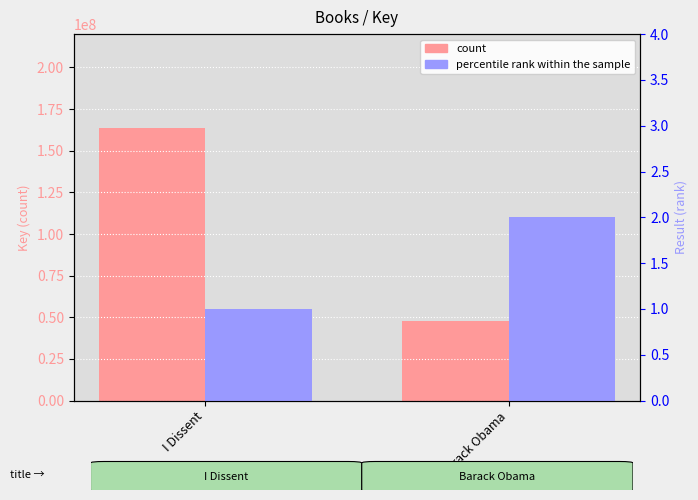

What is the difference between the maximum and minimum values in the count series?

116008798